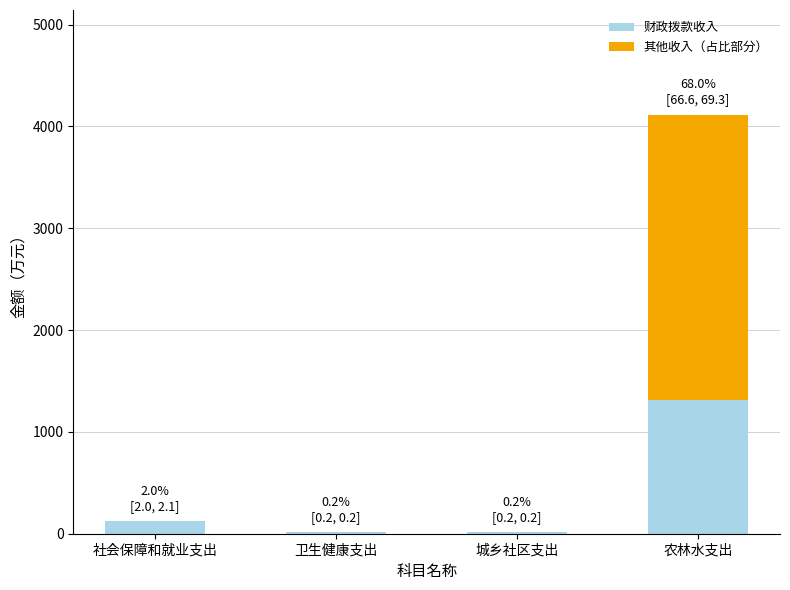

True or false: 财政拨款收入 has a value of 1318.1 at 农林水支出.

True